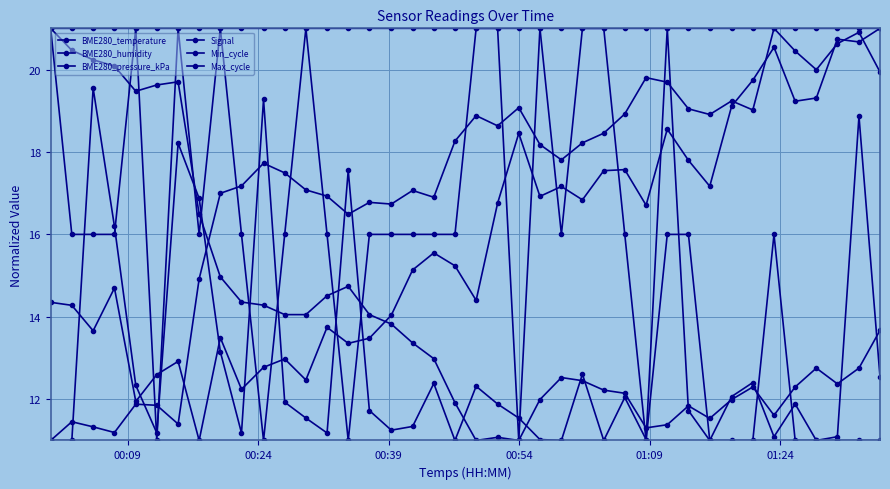

Does the chart have visible grid lines?

Yes